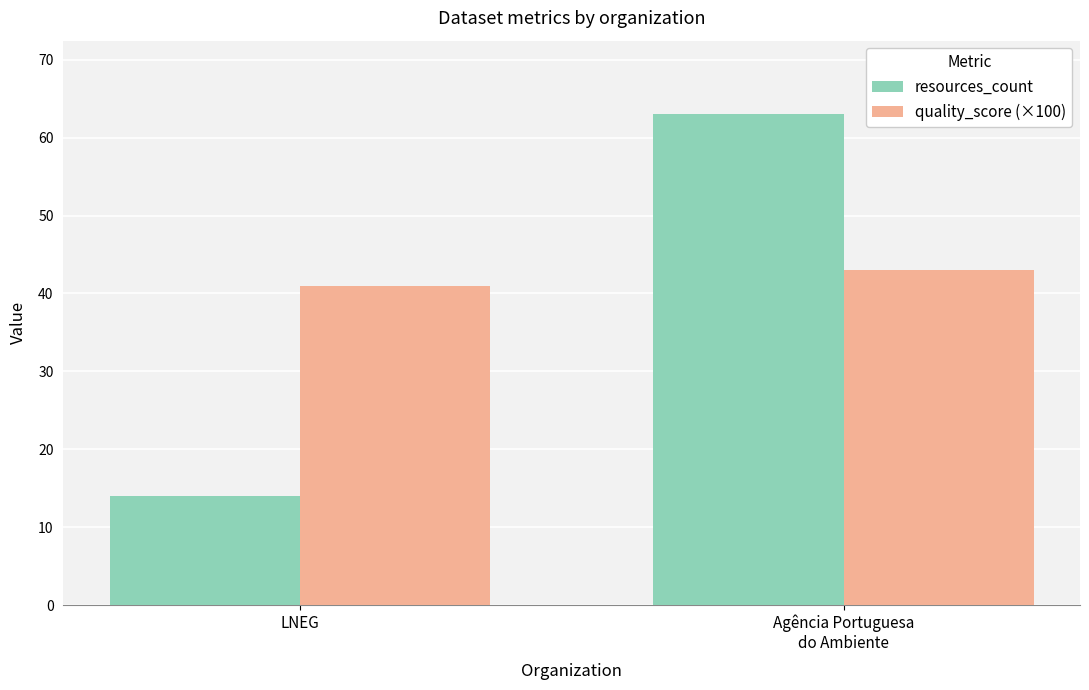

Reading left to right, transcribe all the data shown in this chart.

resources_count: 14	63
quality_score (×100): 41	43